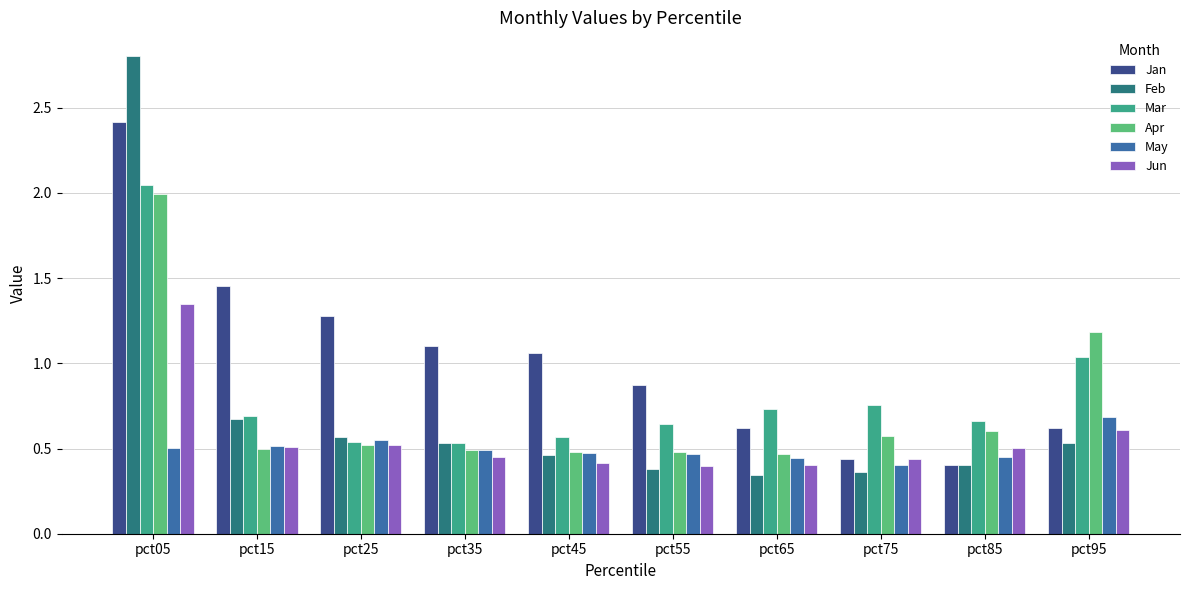

Between pct15 and pct65, which series saw the biggest shift?

Jan